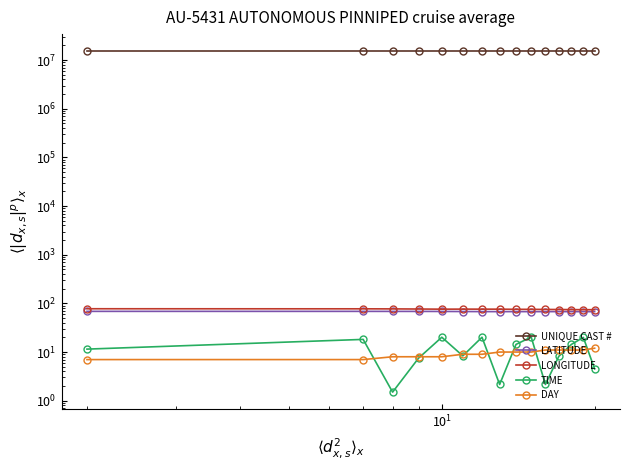

What are all the series names shown in the legend?

UNIQUE CAST #, LATITUDE, LONGITUDE, TIME, DAY